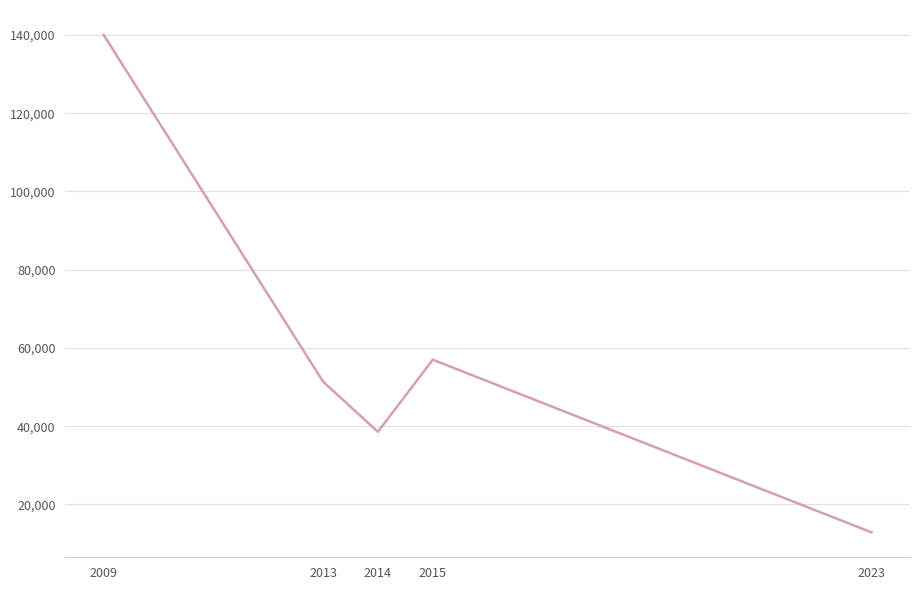

Reading left to right, extract all data points from this chart.

2009=140021	2013=51406	2014=38565	2015=57003	2023=12857